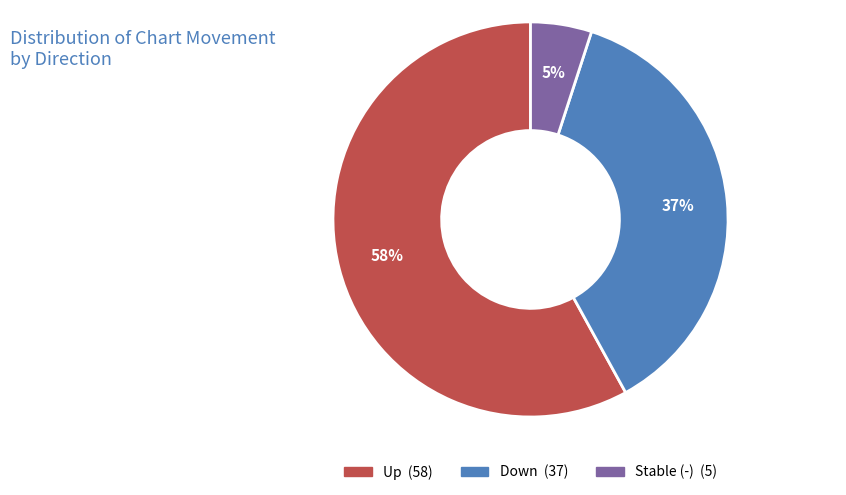

Is there any slice that represents more than half of the pie?

Yes